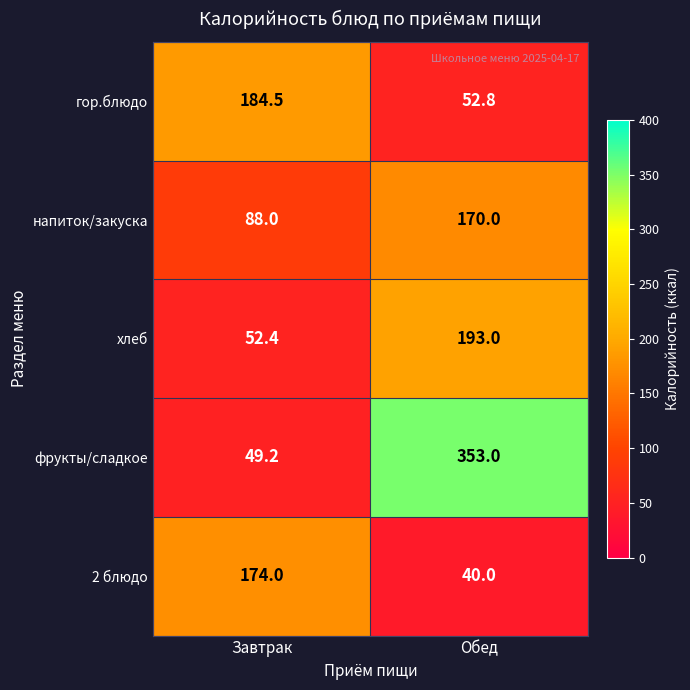

Which series changed the most between Завтрак and Обед?

фрукты/сладкое